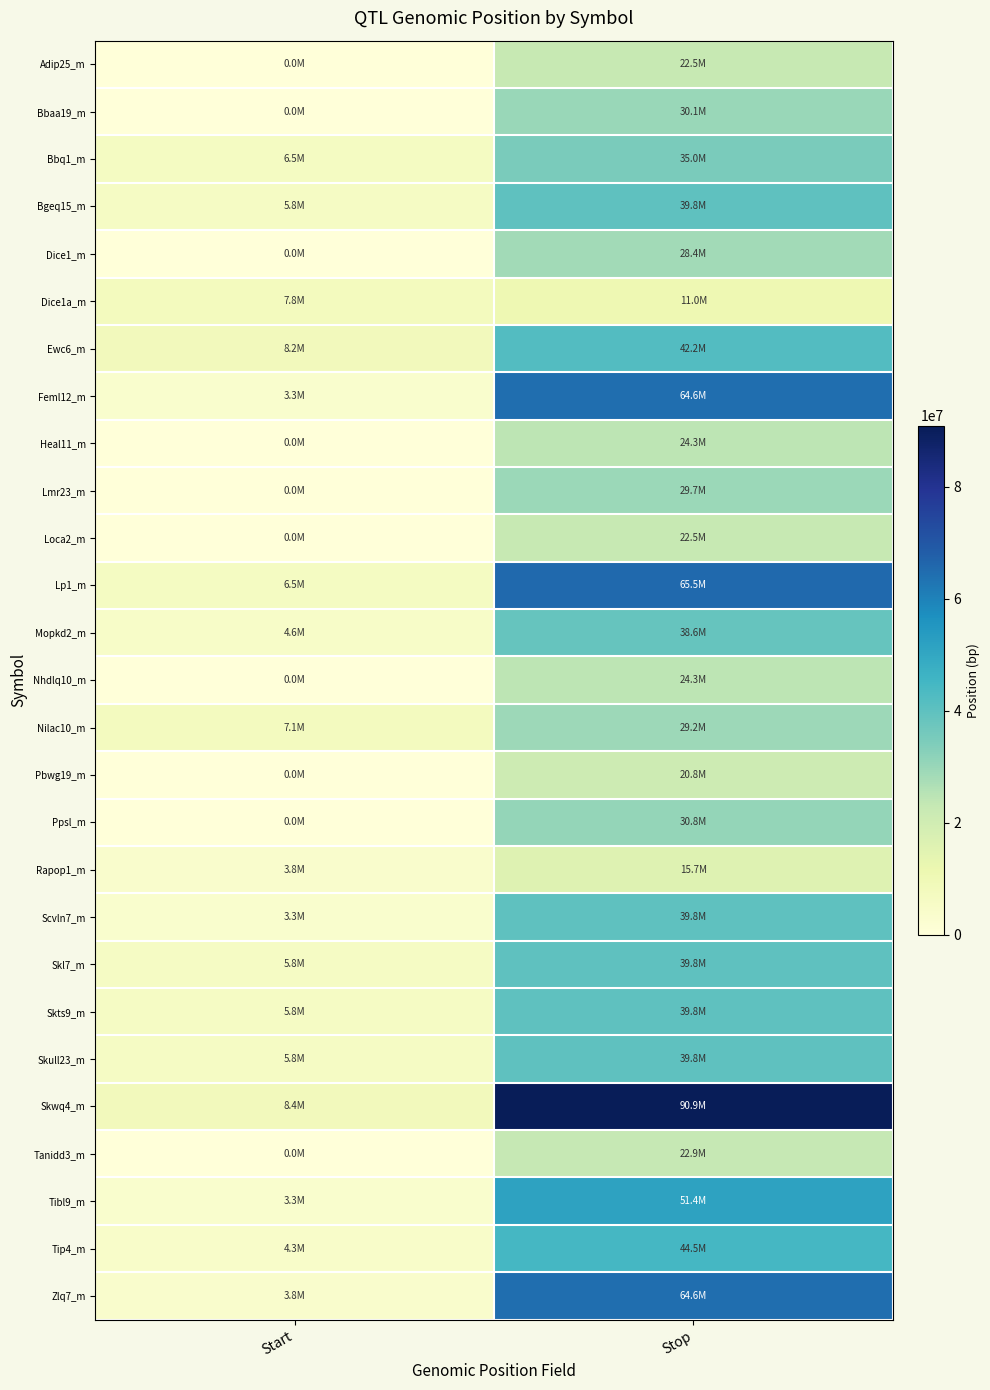

Which series has the largest total across all categories?

Skwq4_m